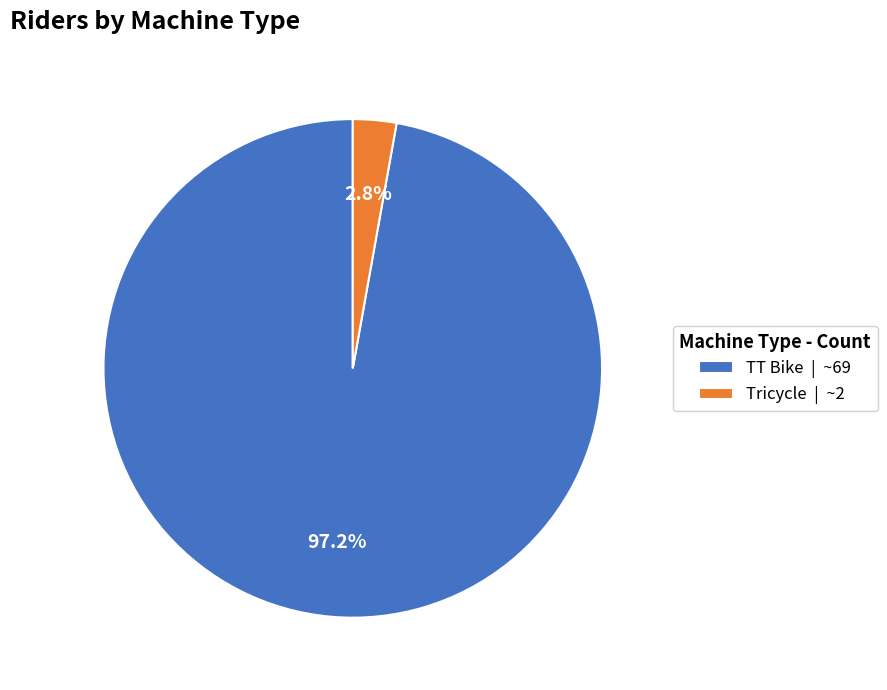

To the nearest percent, what is the combined percentage of Tricycle and TT Bike?

100%